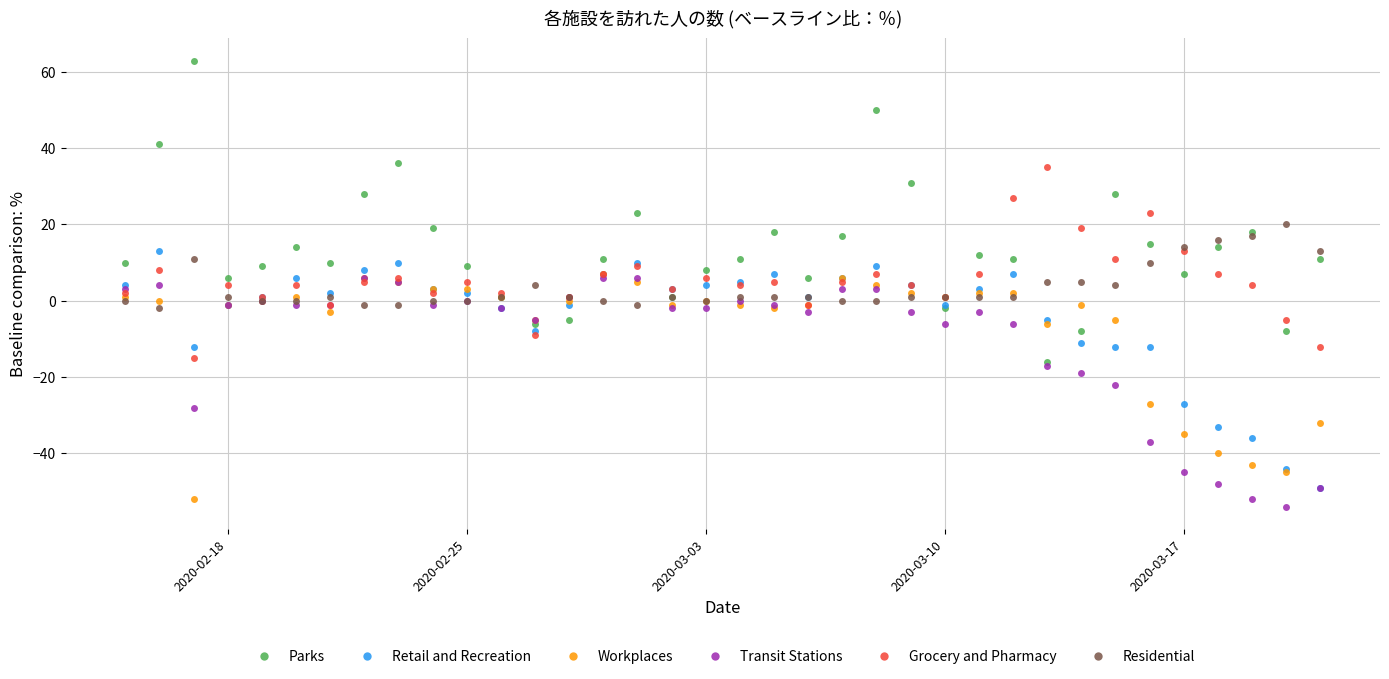

What is the average value of the Retail and Recreation series?

-4